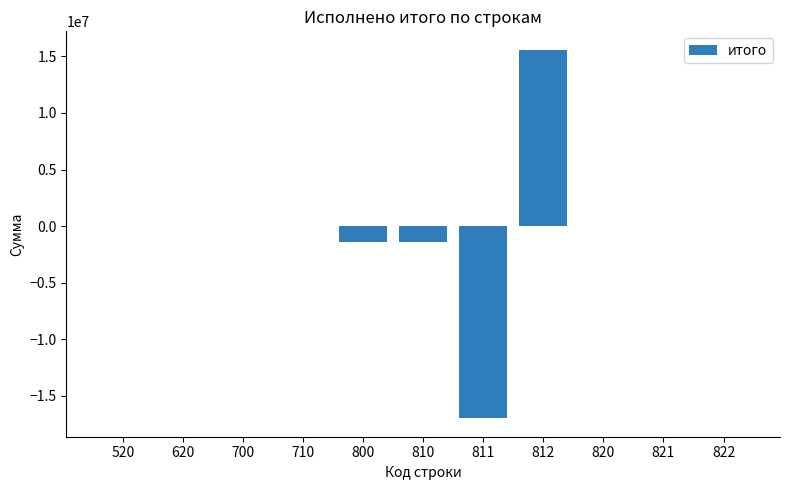

What is the change in value from 710 to 810?

-1397970.6